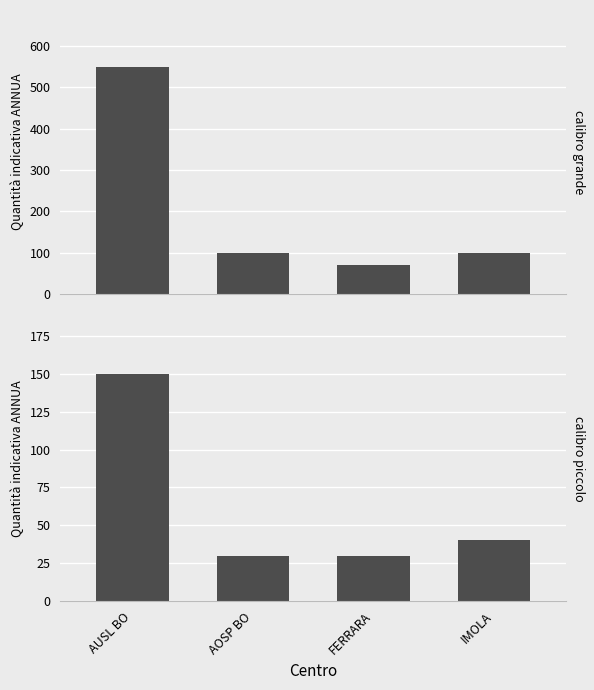

List the series in order of their peak value, lowest first.

calibro piccolo, calibro grande